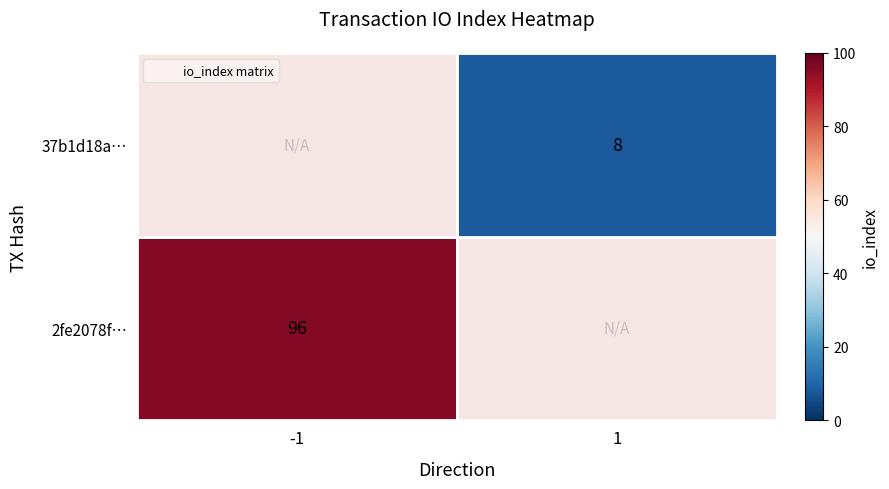

Which series changed the most between direction and io_index?

2fe2078f…